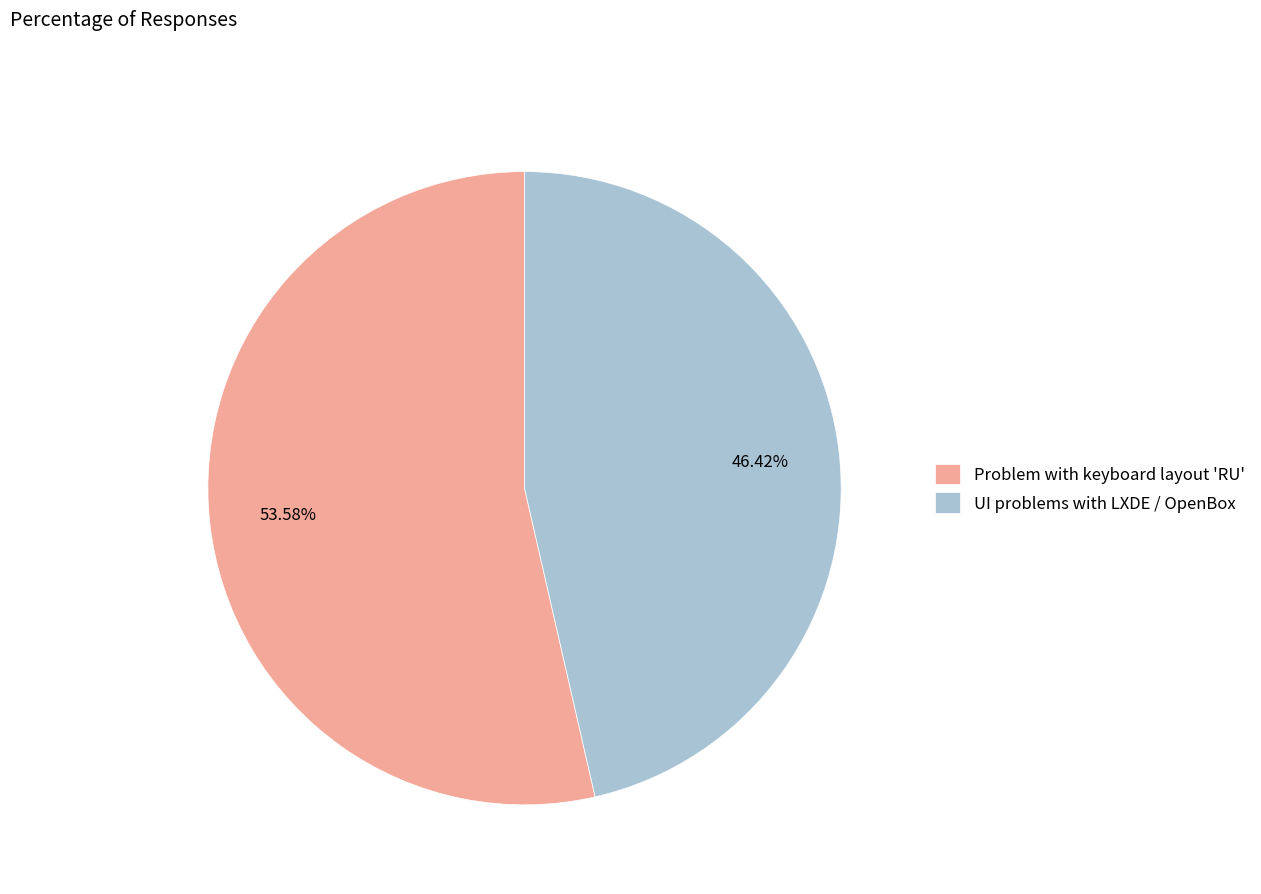

Rank the categories by value from lowest to highest.

UI problems with LXDE / OpenBox, Problem with keyboard layout 'RU'